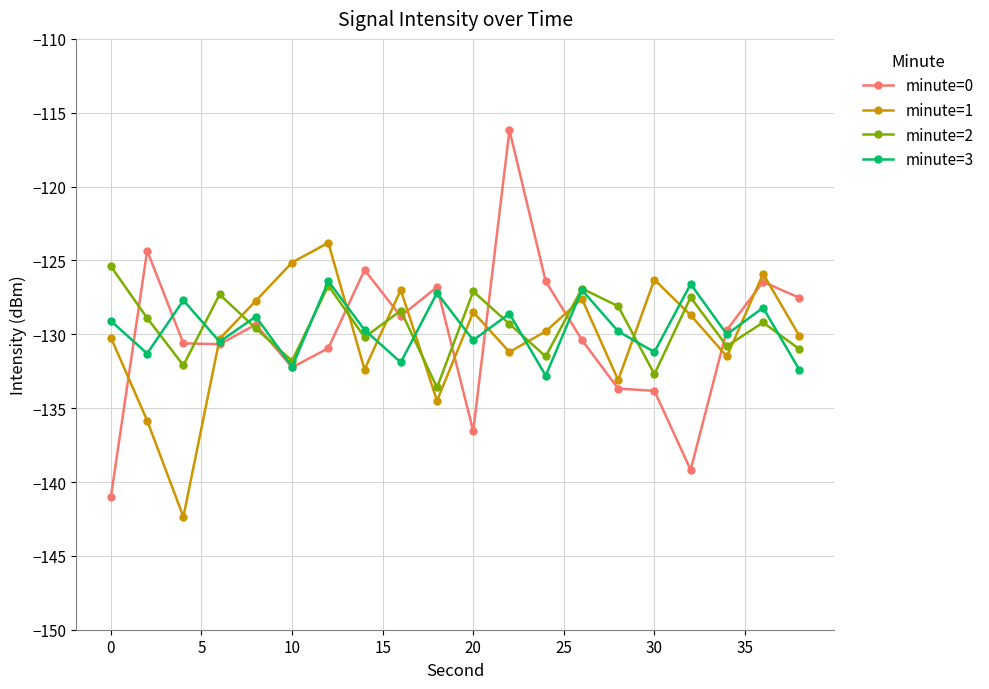

What is the maximum value for minute=0?

-116.2